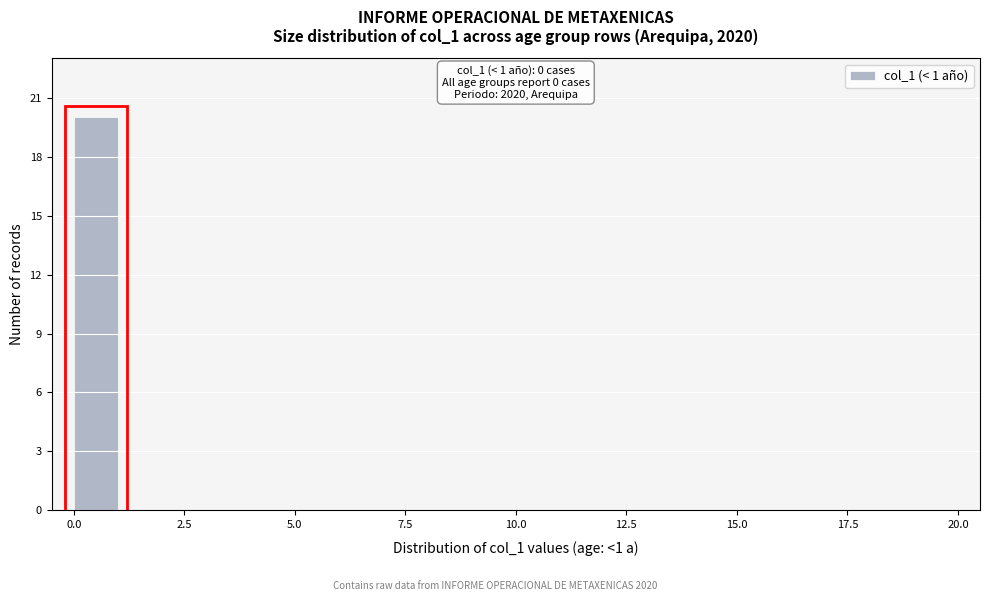

Read against the x-axis, roughly where is the centre of the tallest bar?

0.5